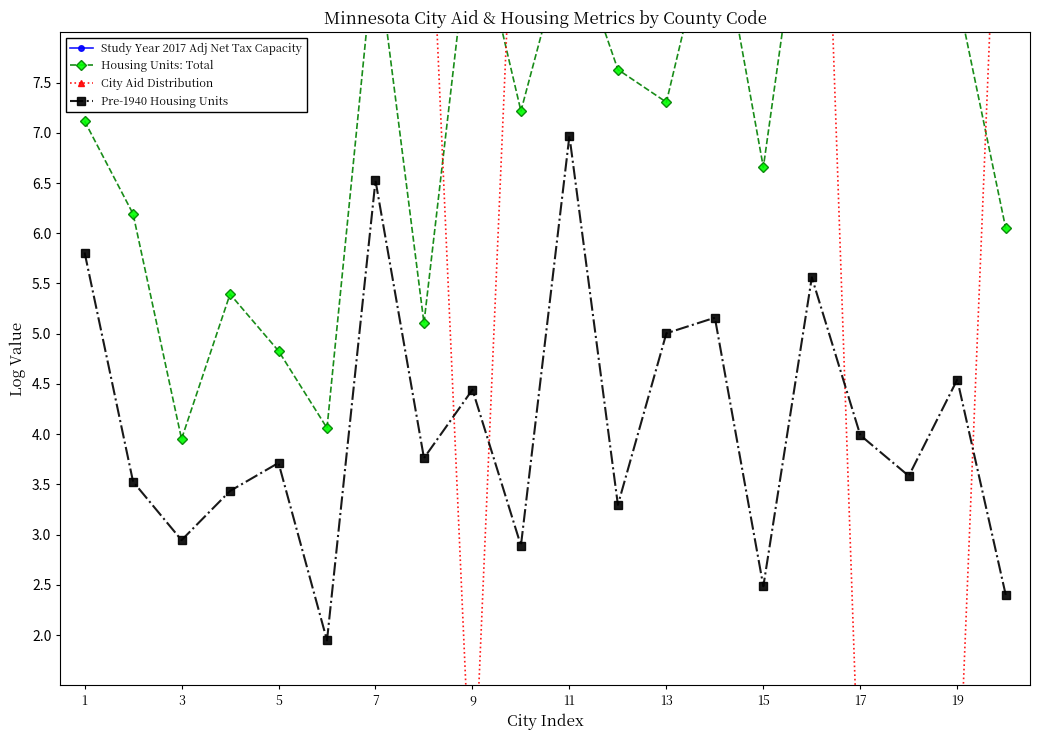

At which label does Housing Units: Total first exceed 7?

1